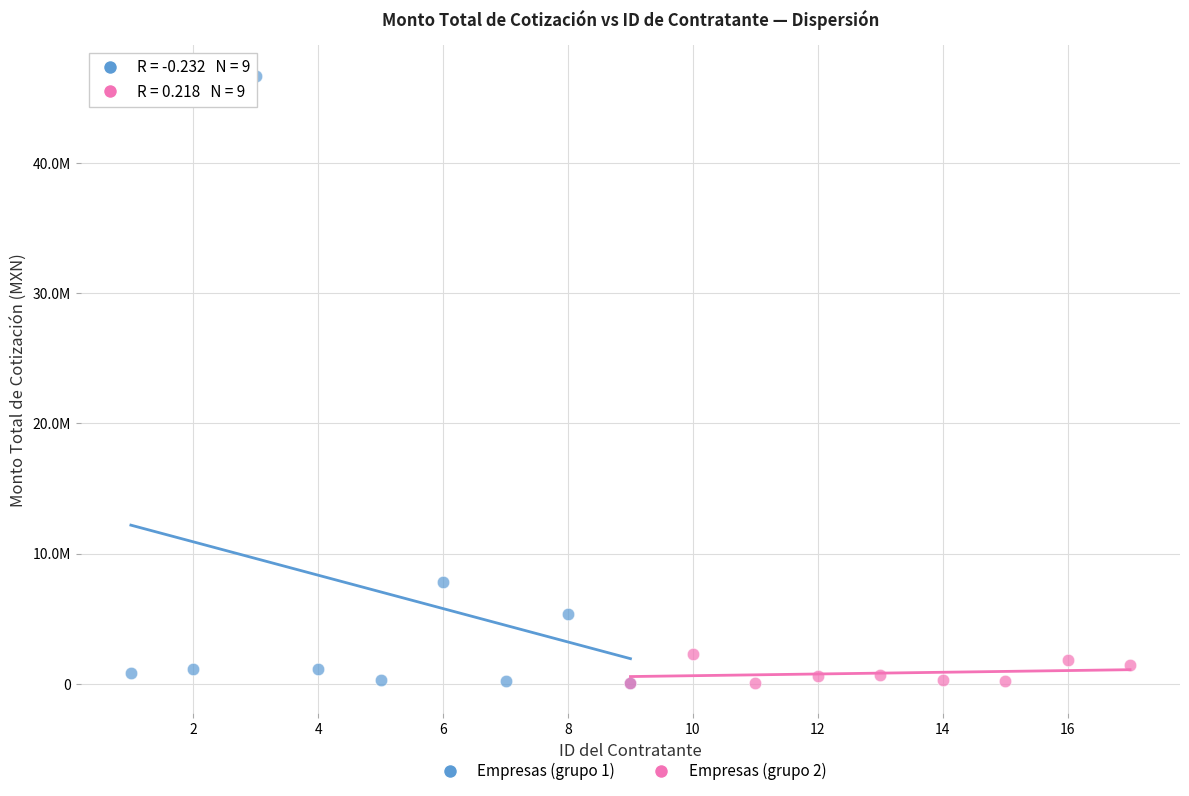

Which series has the widest spread of Y values?

Empresas (grupo 1)